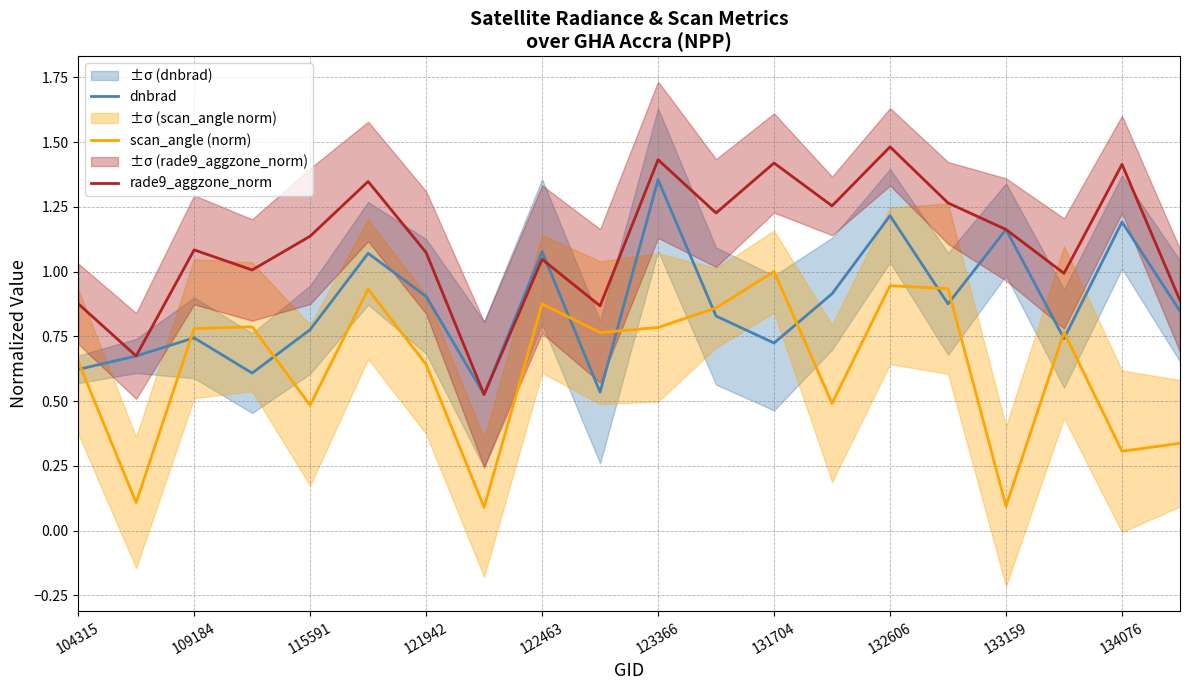

Reading left to right, extract all data points from this chart.

dnbrad: 0.6	0.7	0.7	0.6	0.8	1.1	0.9	0.5	1.1	0.5	1.4	0.8	0.7	0.9	1.2	0.9	1.2	0.7	1.2	0.8
scan_angle (norm): 0.7	0.1	0.8	0.8	0.5	0.9	0.6	0.1	0.9	0.8	0.8	0.9	1.0	0.5	0.9	0.9	0.1	0.8	0.3	0.3
rade9_aggzone_norm: 0.9	0.7	1.1	1.0	1.1	1.3	1.1	0.5	1.0	0.9	1.4	1.2	1.4	1.3	1.5	1.3	1.2	1.0	1.4	0.9